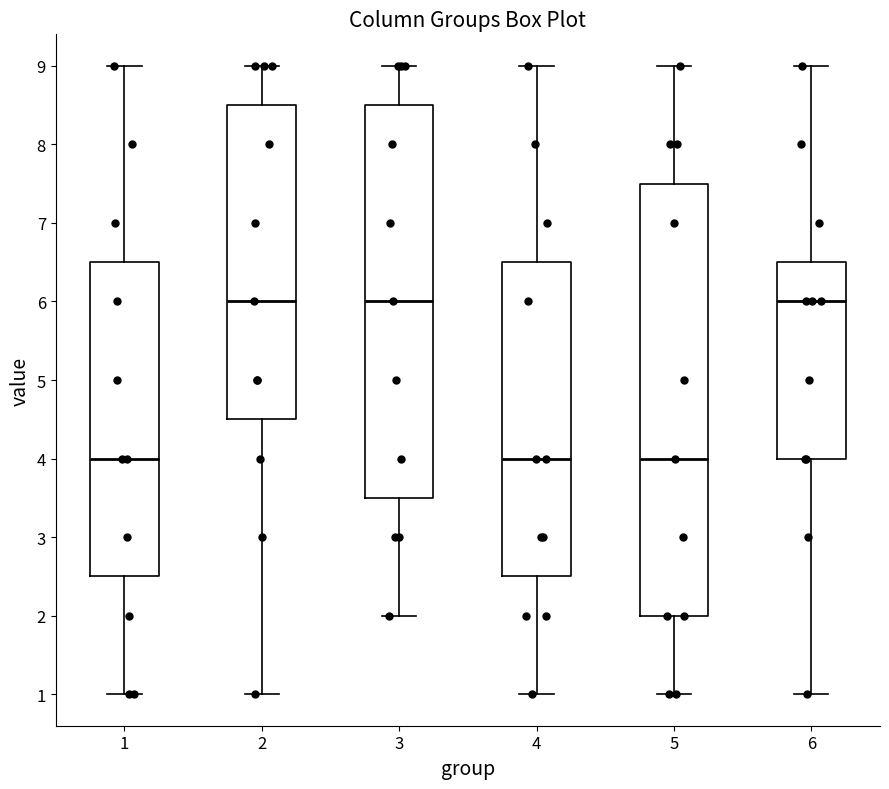

Which box is the tallest, from its lower edge to its upper edge?

5